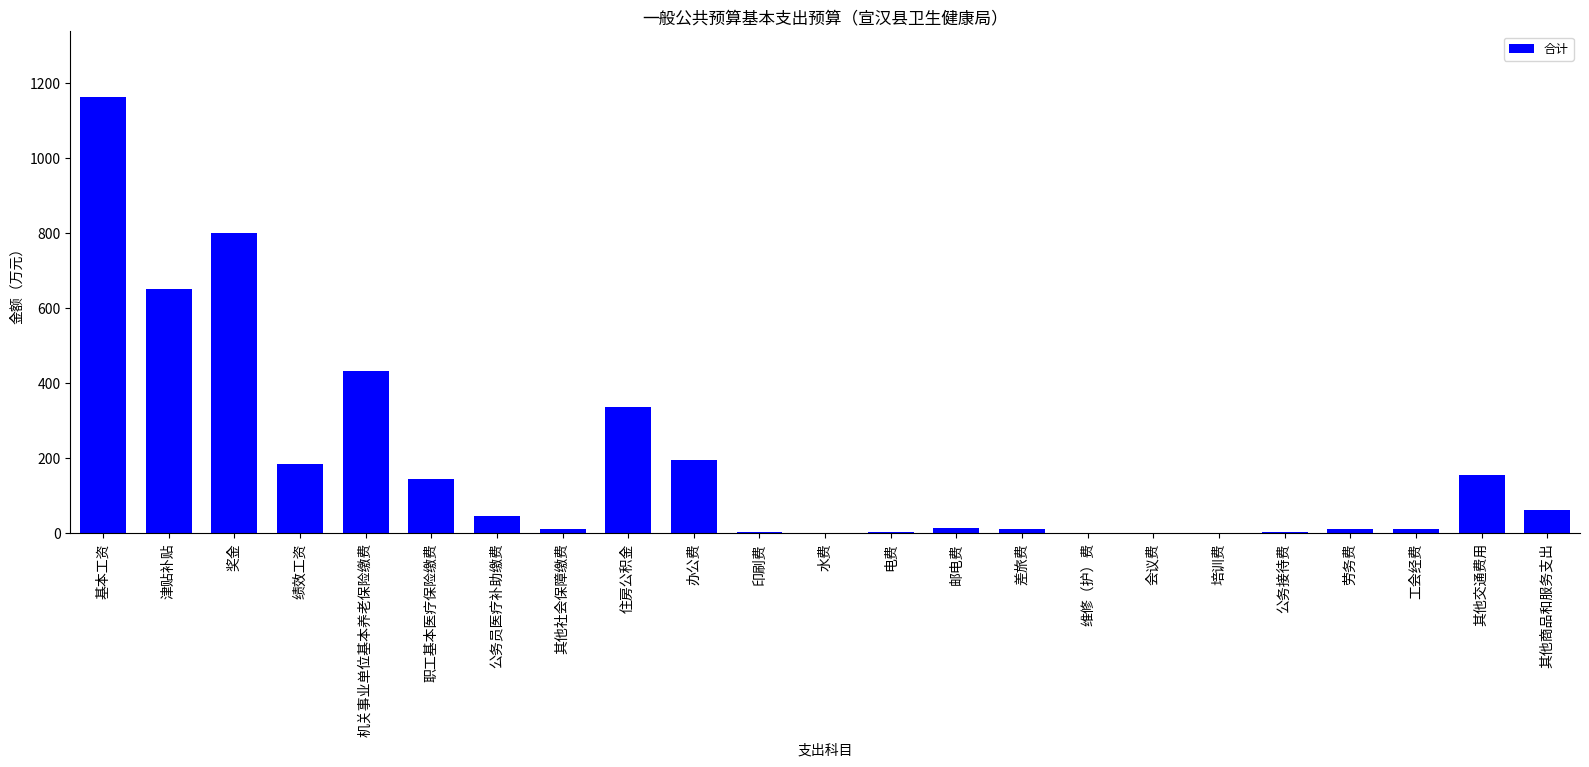

What is the maximum value shown in the chart?

1163.8